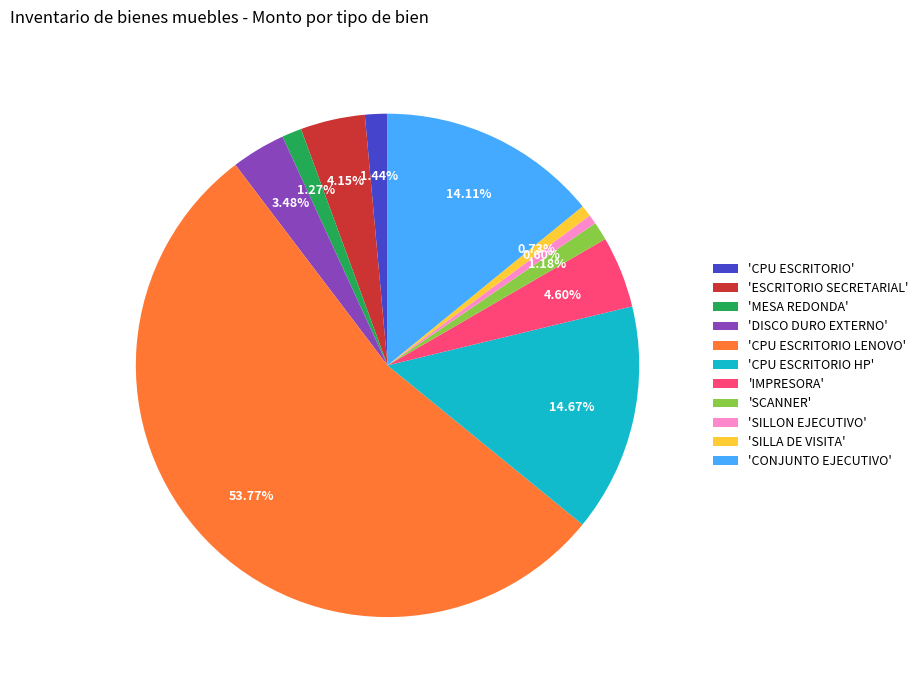

Is there a majority slice in this chart?

Yes